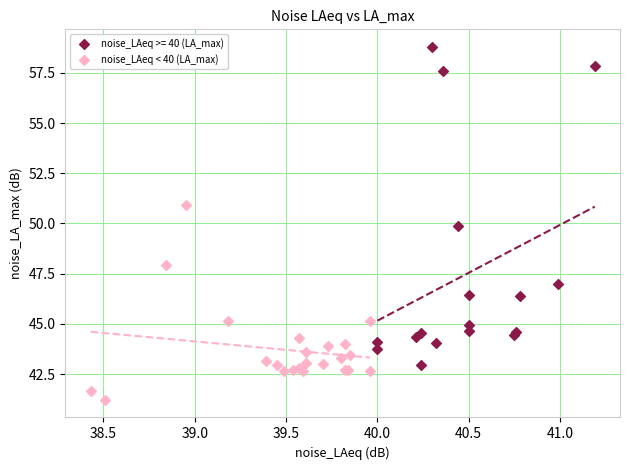

Which series contains the highest Y value?

noise_LAeq >= 40 (LA_max)